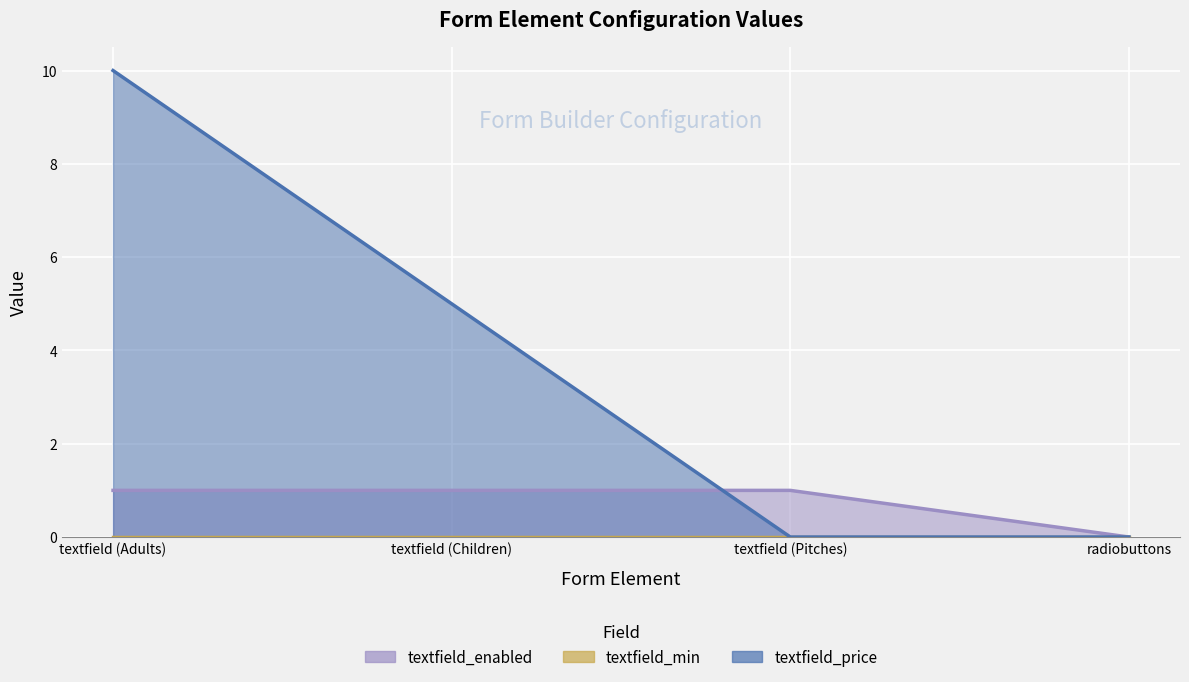

At how many categories does at least one series exceed 6?

1